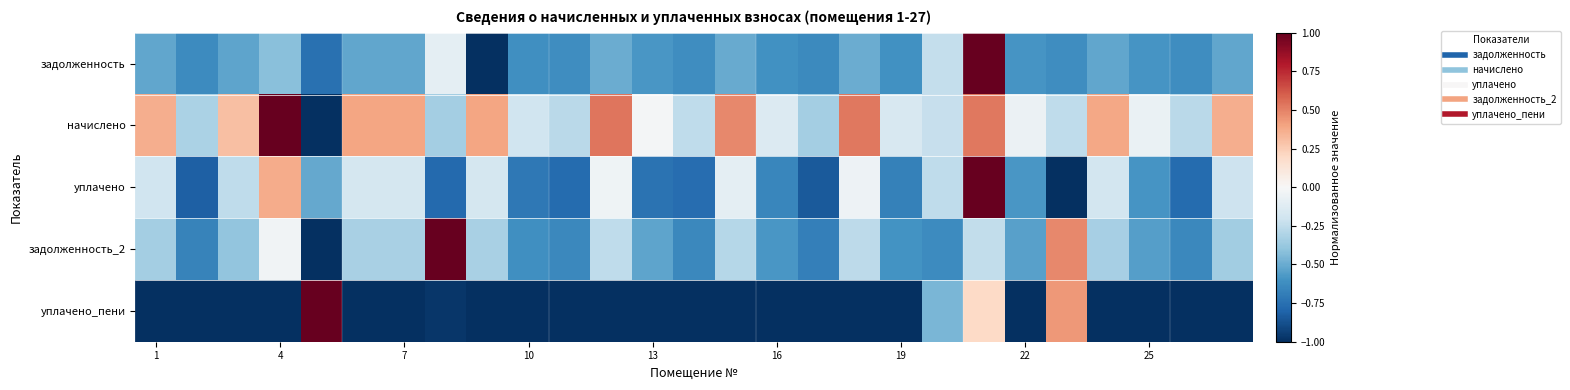

Rank the series by their maximum value, from highest to lowest.

задолженность, начислено, уплачено, задолженность_2, уплачено_пени